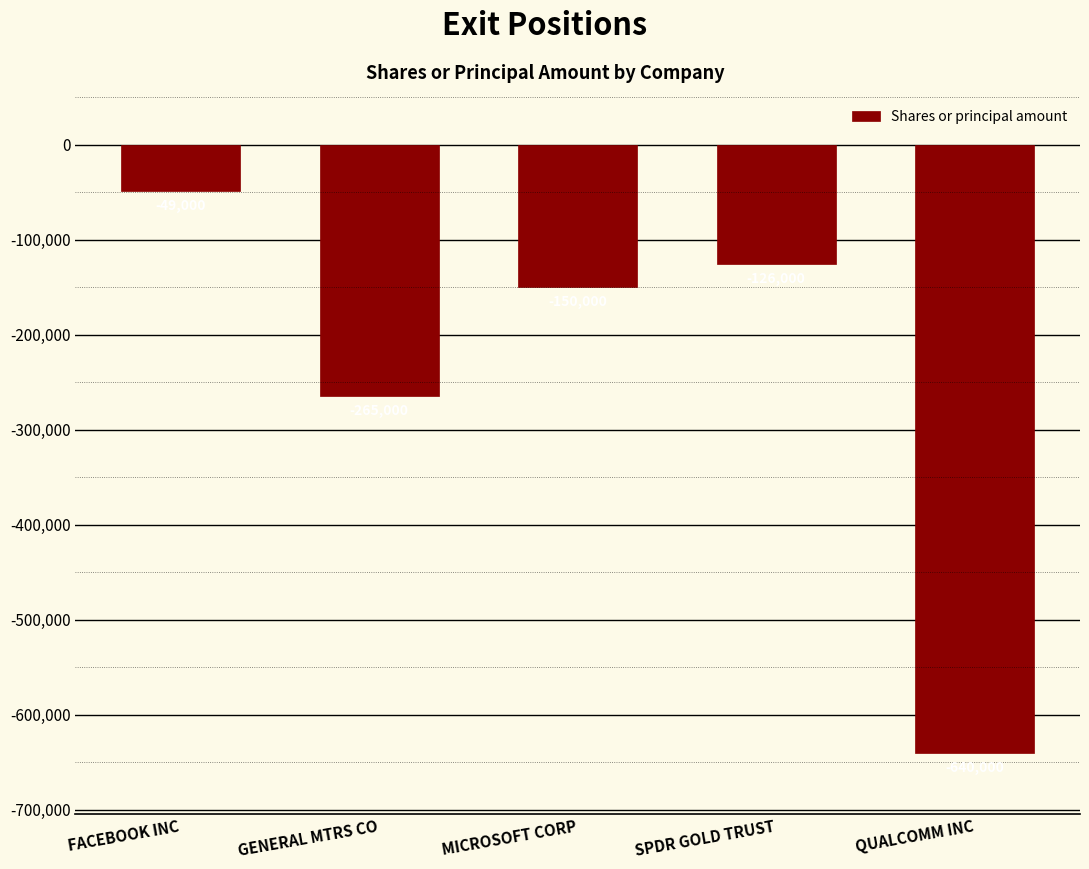

Reading right to left, extract all data points from this chart.

-640000	-126000	-150000	-265000	-49000